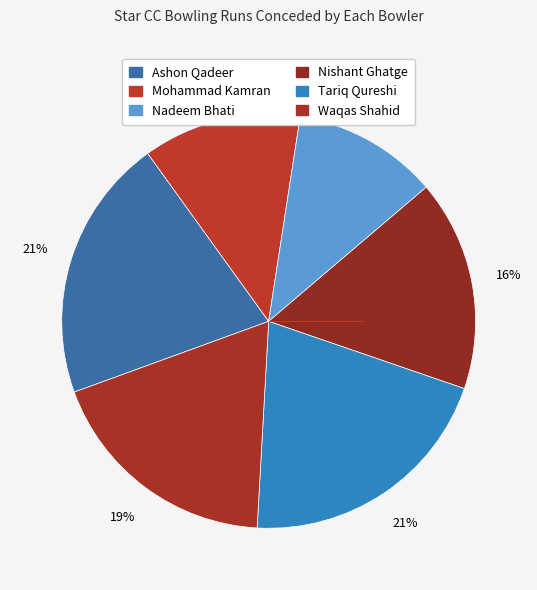

Rank the categories by value from highest to lowest.

Ashon Qadeer, Tariq Qureshi, Waqas Shahid, Nishant Ghatge, Mohammad Kamran, Nadeem Bhati